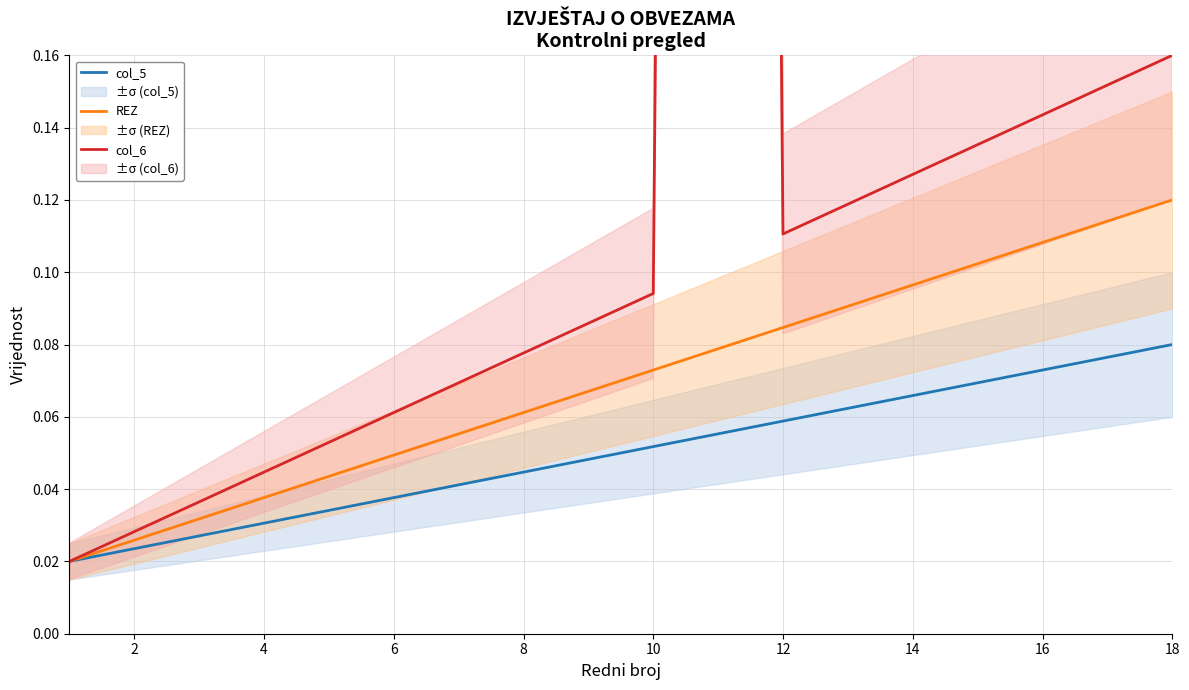

How many lines are shown in the chart?

3